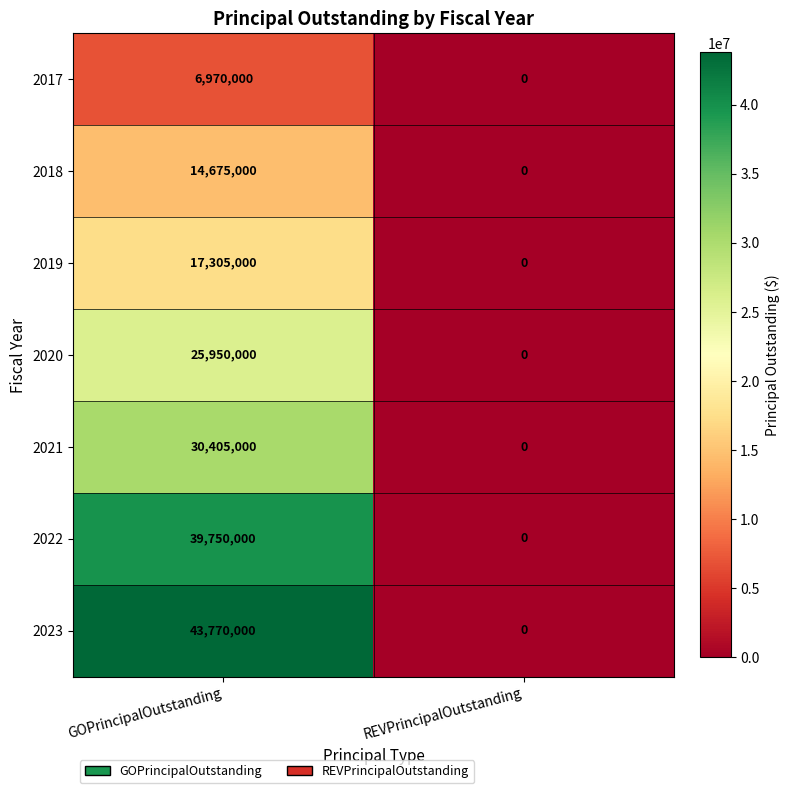

Reading left to right, list all the values displayed in this chart.

2017: 6970000	0
2018: 14675000	0
2019: 17305000	0
2020: 25950000	0
2021: 30405000	0
2022: 39750000	0
2023: 43770000	0